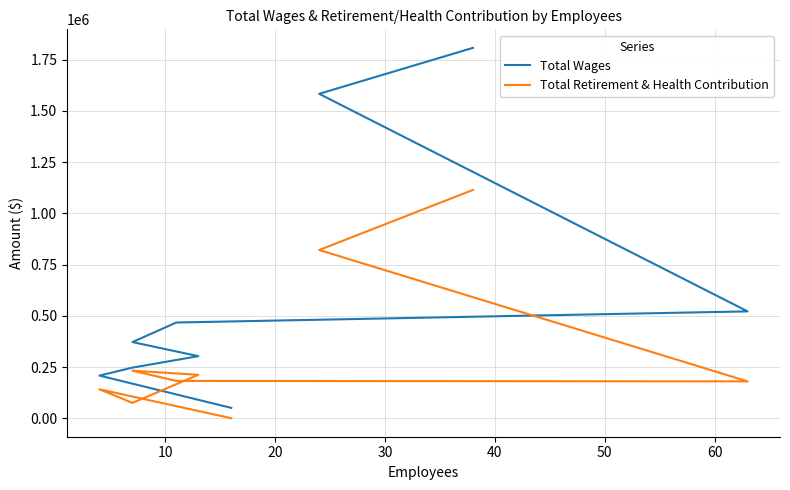

What is the difference between the Total Wages values at 60 and 10?

1336788